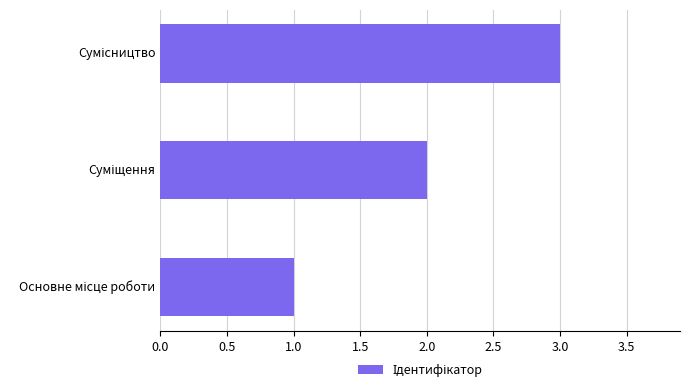

What is the greatest value displayed?

3